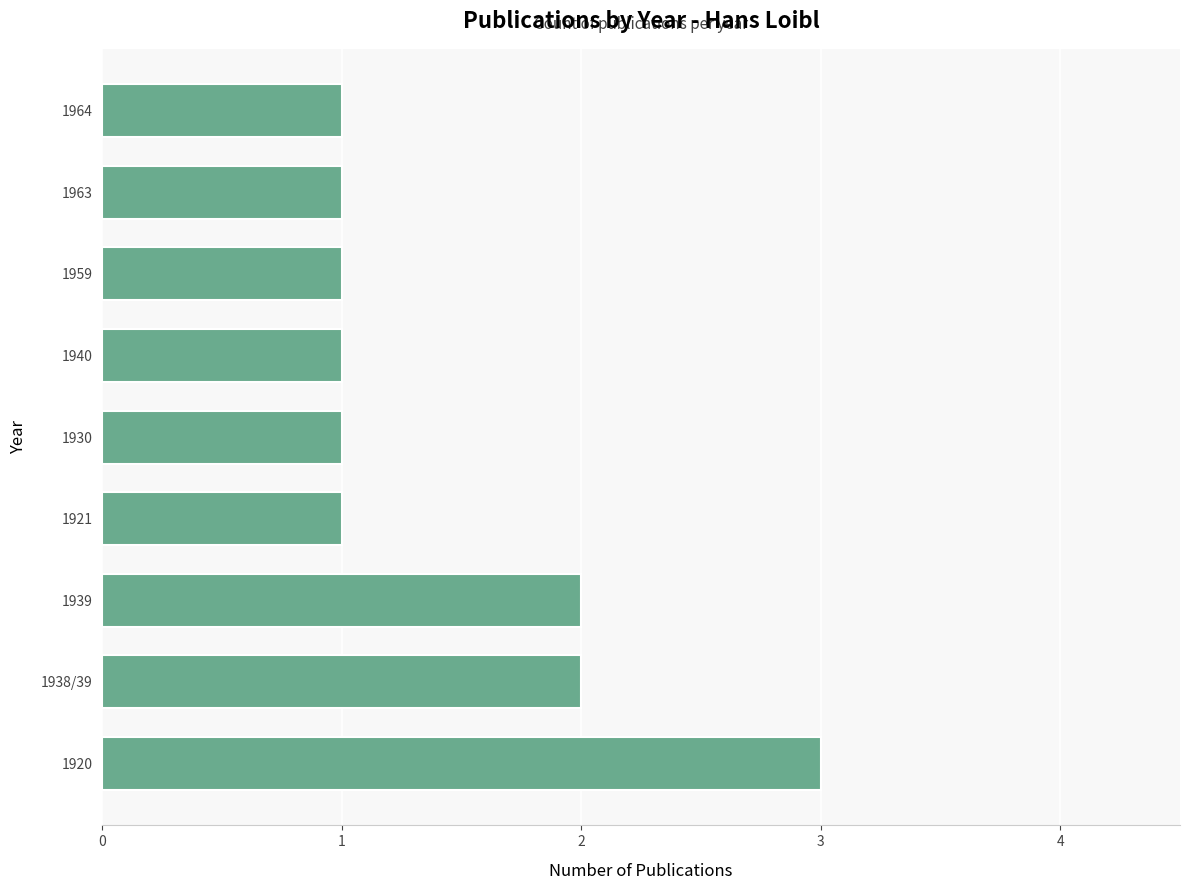

Which label corresponds to the largest value in the chart?

1920